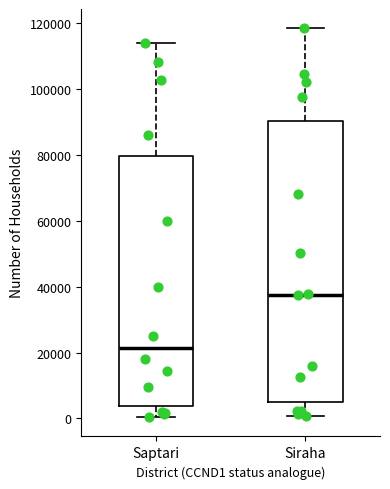

Which box has the highest median line?

Siraha